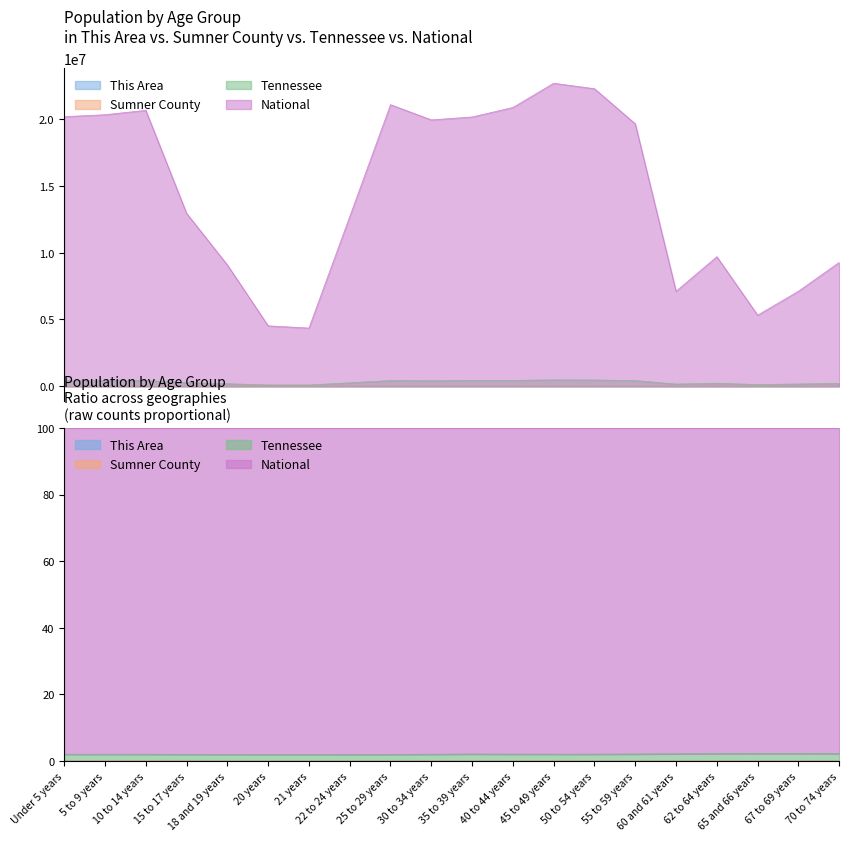

What is the smallest value displayed?

118